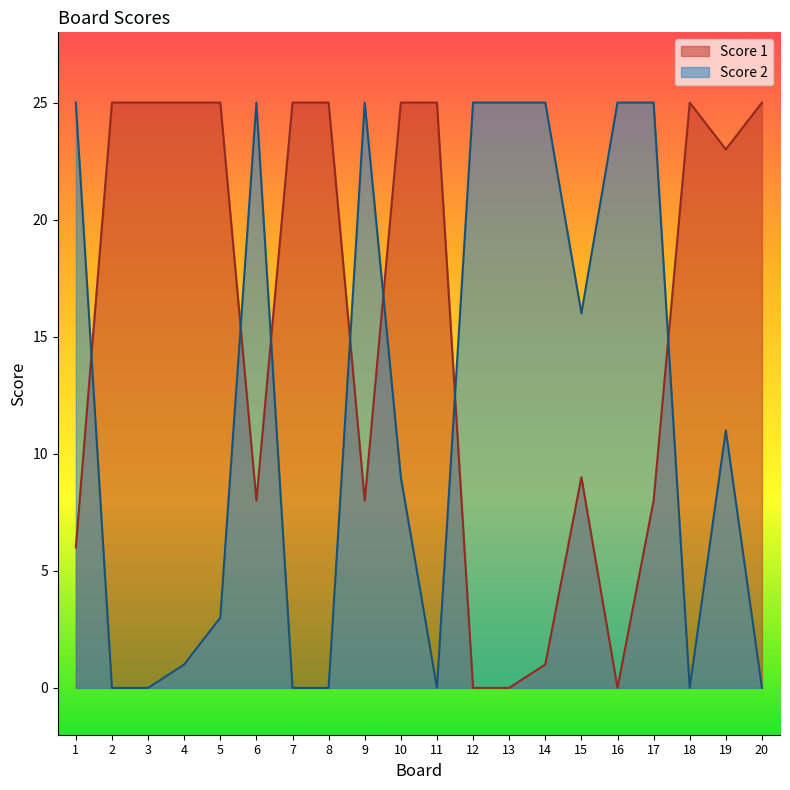

Rank the series by their average value, from highest to lowest.

Score 1, Score 2